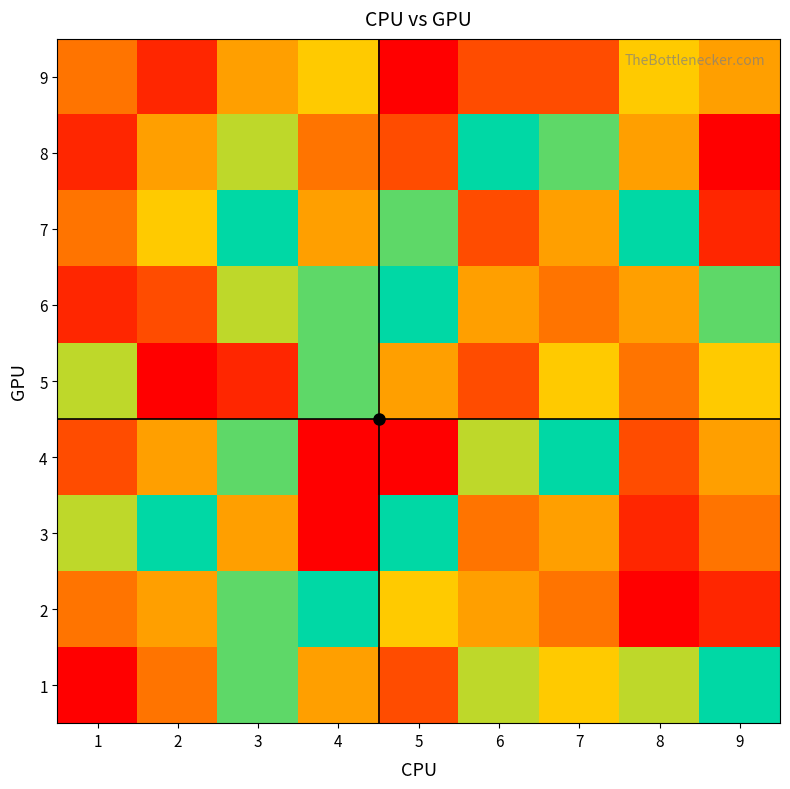

What is the spread (max minus min) of values at 3?

7